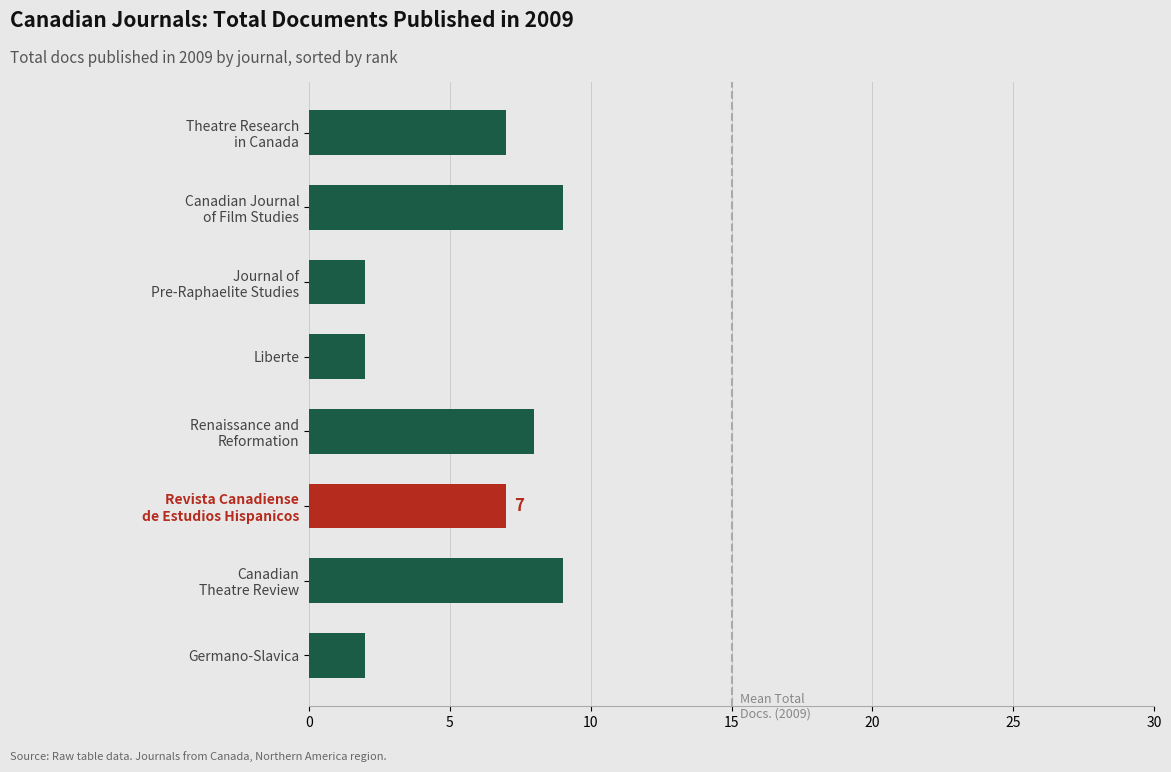

What is the difference between the maximum and minimum values?

7